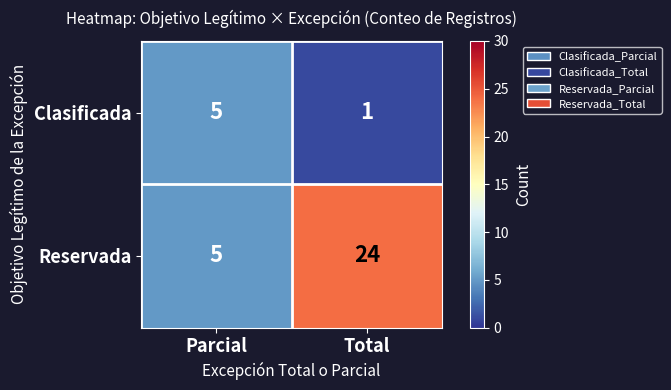

Which series has the largest range (max minus min)?

Reservada